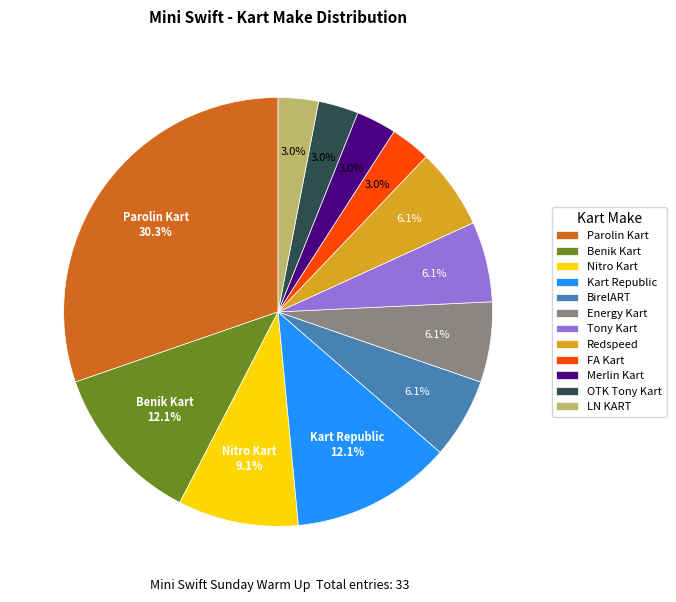

Which slice is the largest?

Parolin Kart